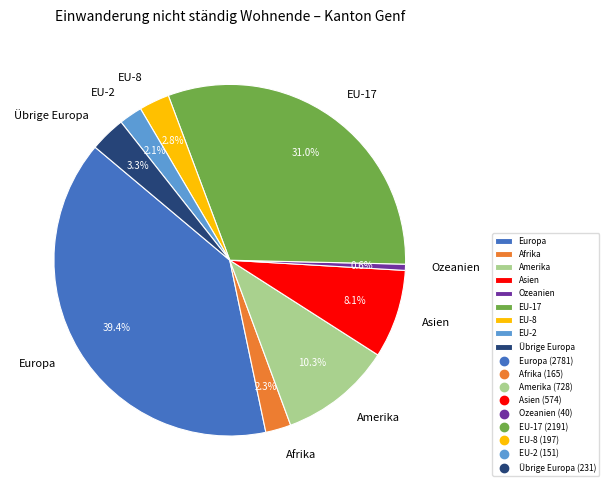

Which slice is the smallest?

Ozeanien